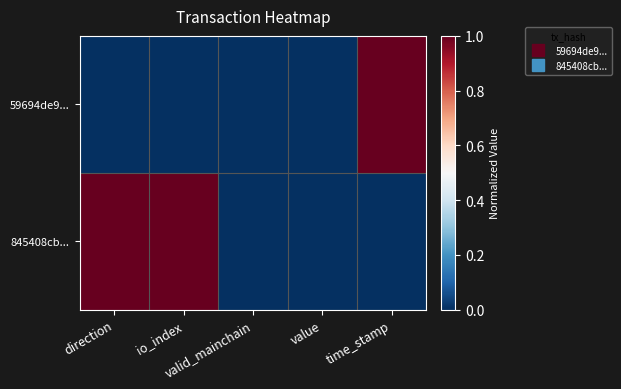

Rank the series by their maximum value, from lowest to highest.

59694de9..., 845408cb...